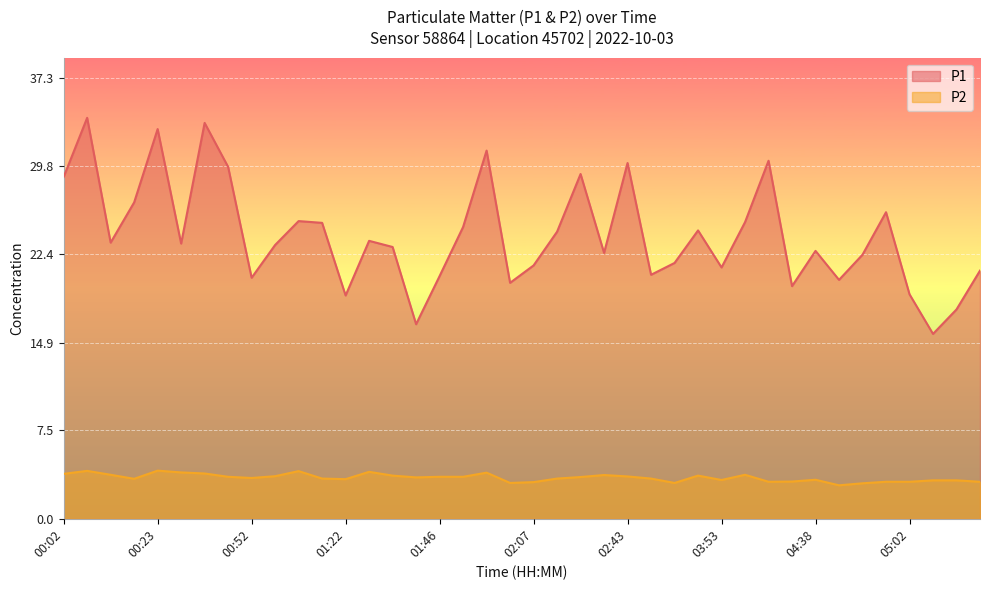

What is the difference between the P1 values at 01:30 and 00:15?

3.2